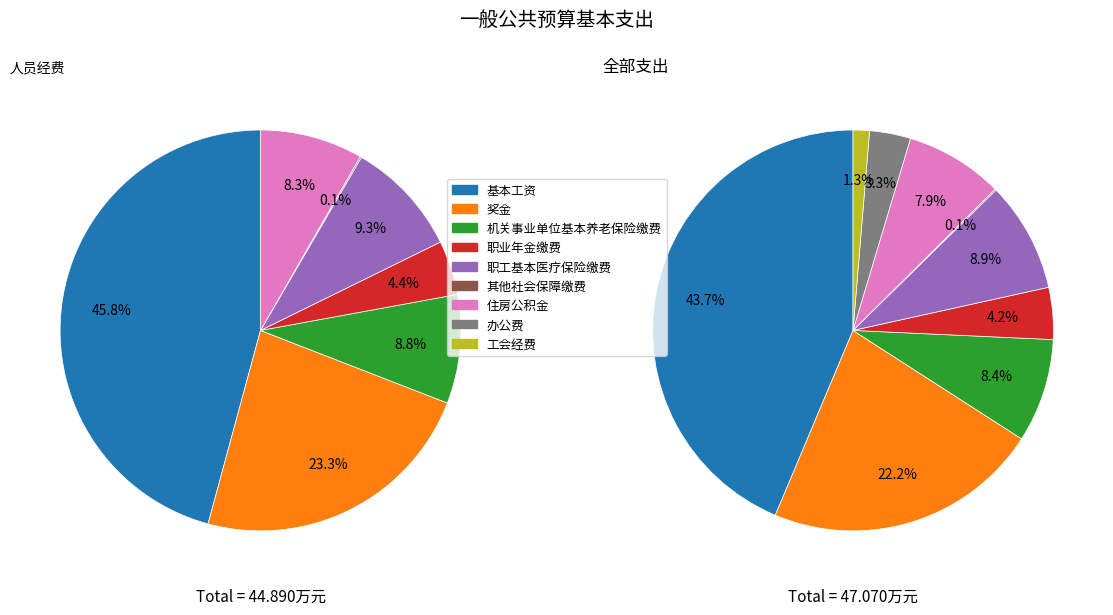

To the nearest percent, what is the average slice percentage?

11%